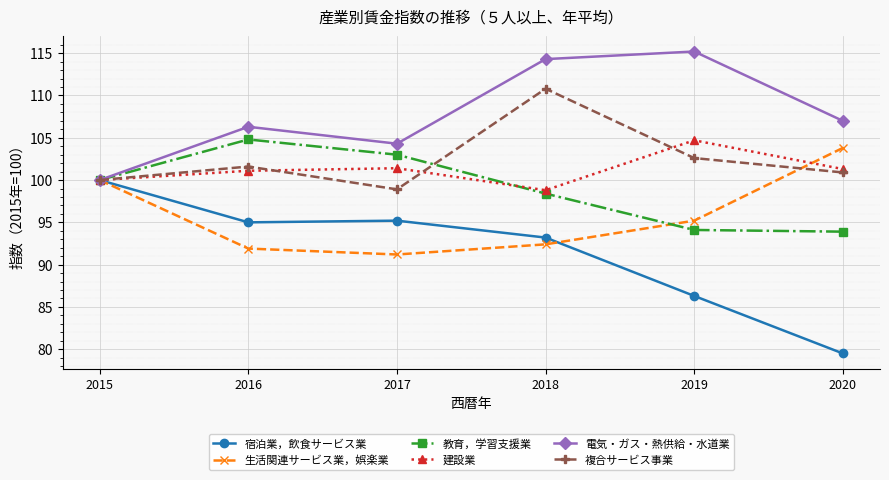

What are all the series names shown in the legend?

宿泊業，飲食サービス業, 生活関連サービス業，娯楽業, 教育，学習支援業, 建設業, 電気・ガス・熱供給・水道業, 複合サービス事業